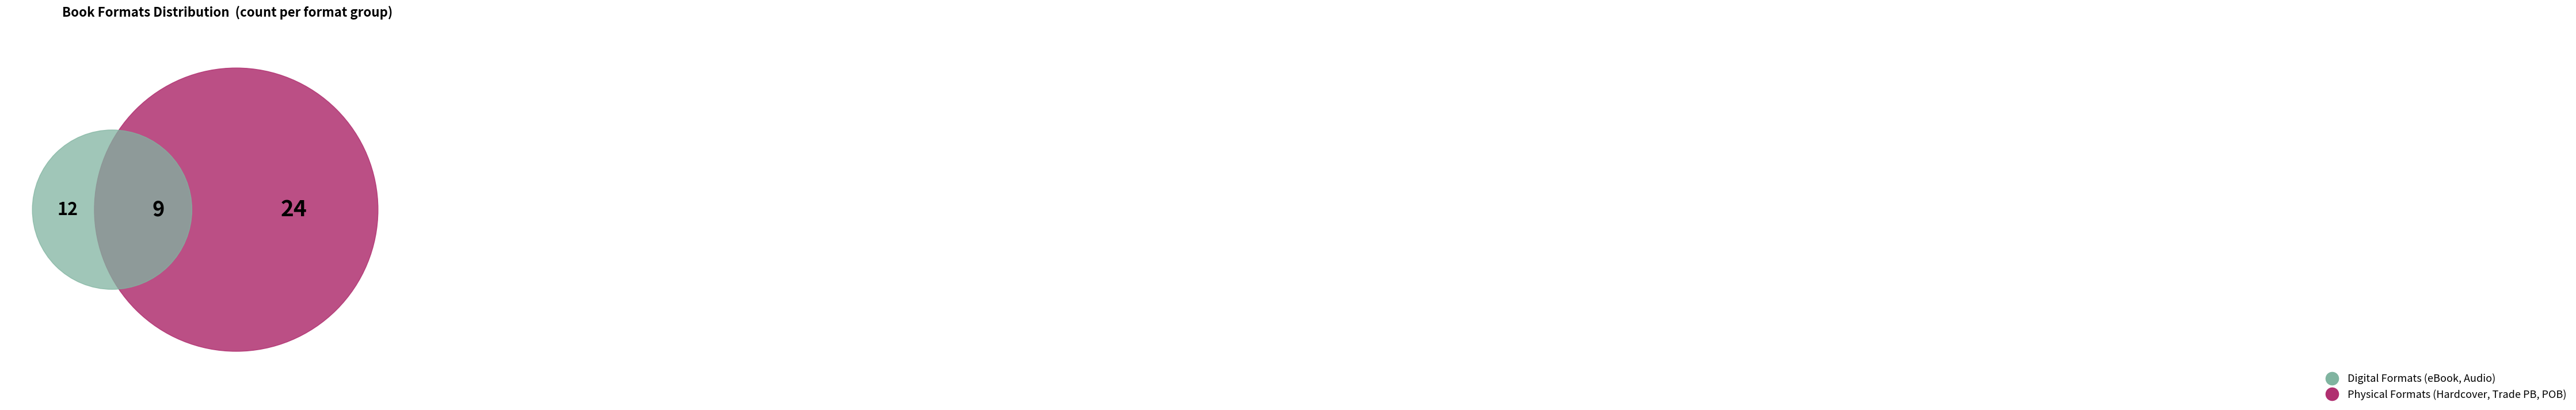

Is it true that Hardcover is 38% of the pie?

False